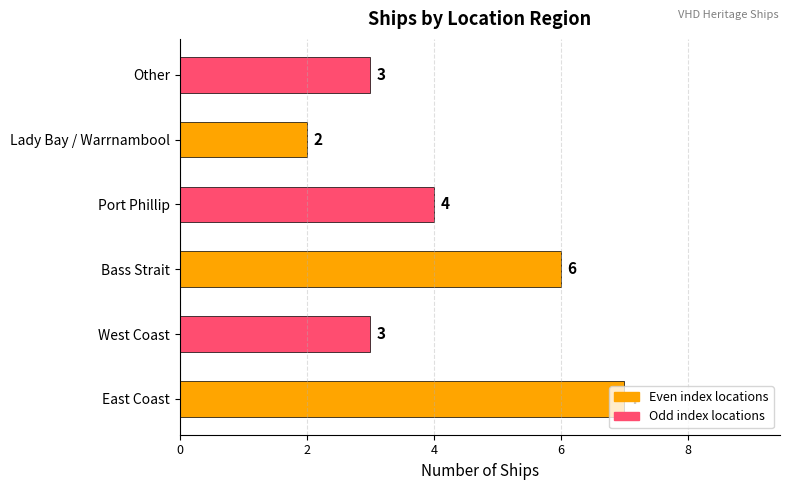

What is the smallest value displayed?

2